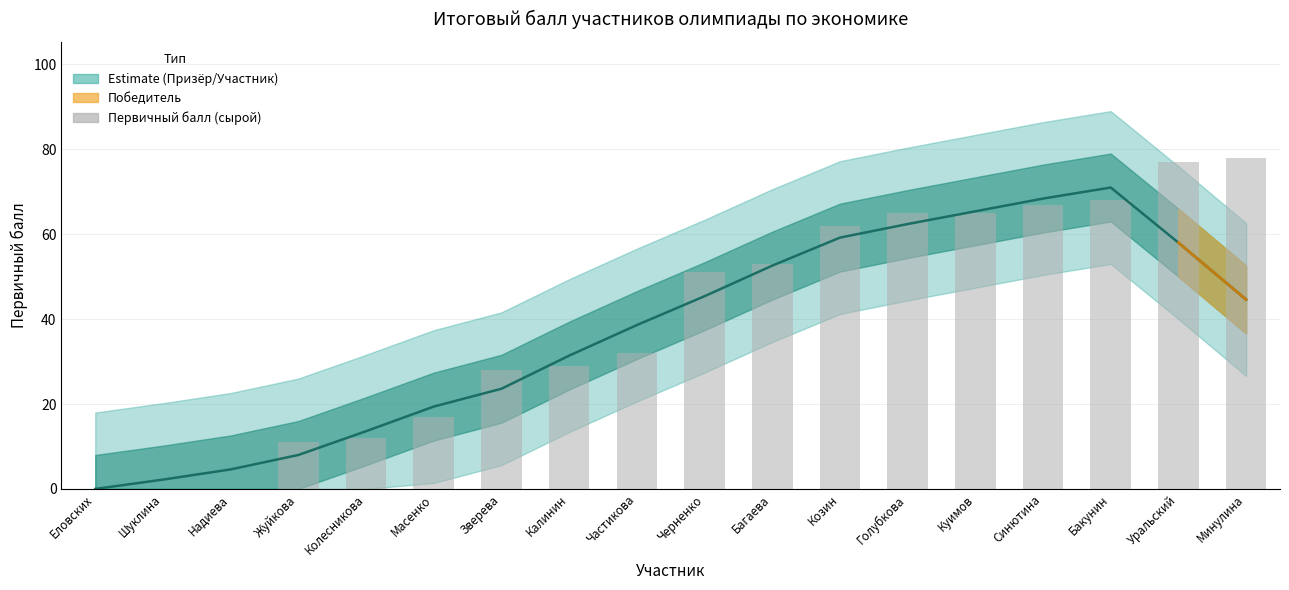

Between Зверева and Бакунин, which is larger?

Бакунин